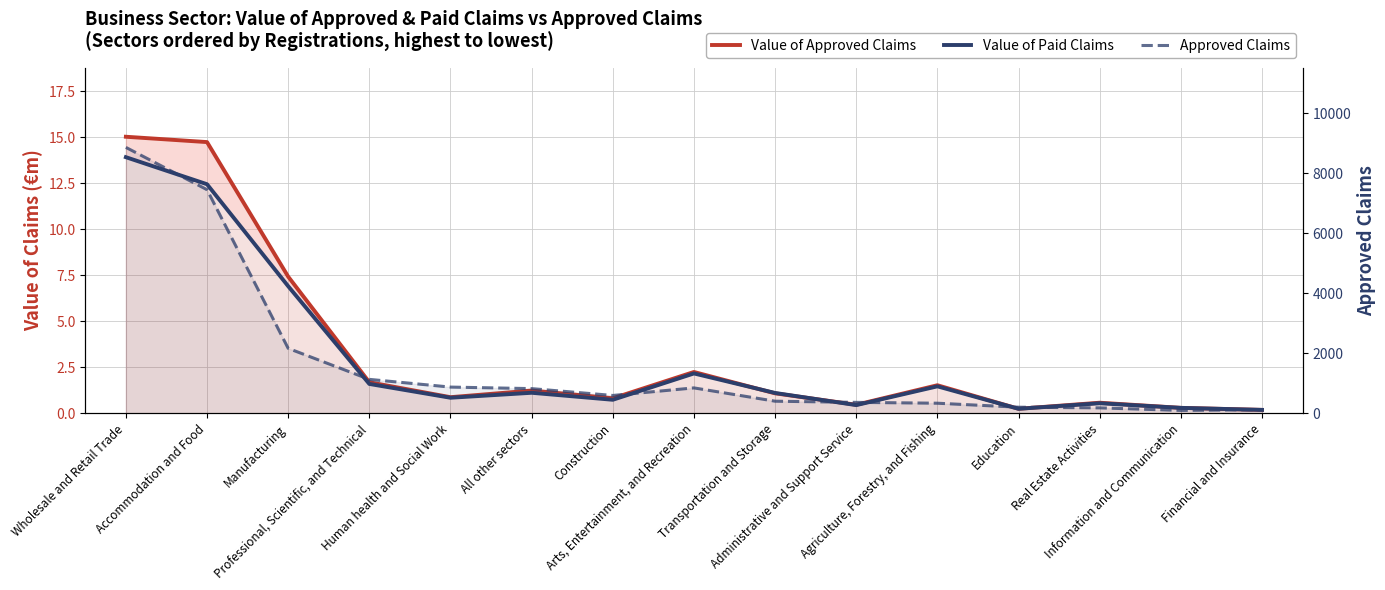

At how many categories does at least one series exceed 3995?

2